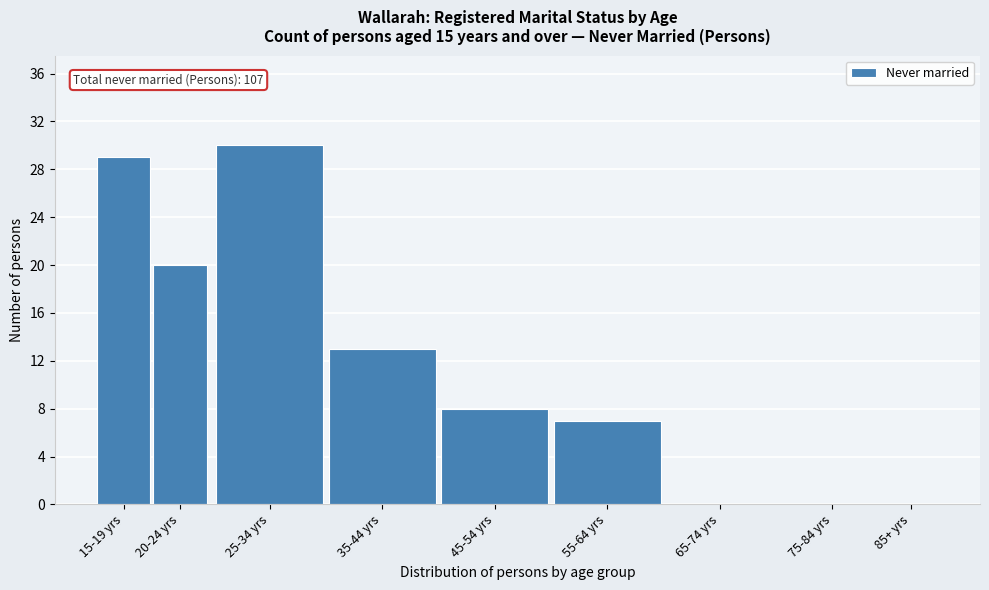

Reading left to right, list all the values displayed in this chart.

15-19 yrs=29	20-24 yrs=20	25-34 yrs=30	35-44 yrs=13	45-54 yrs=8	55-64 yrs=7	65-74 yrs=0	75-84 yrs=0	85+ yrs=0